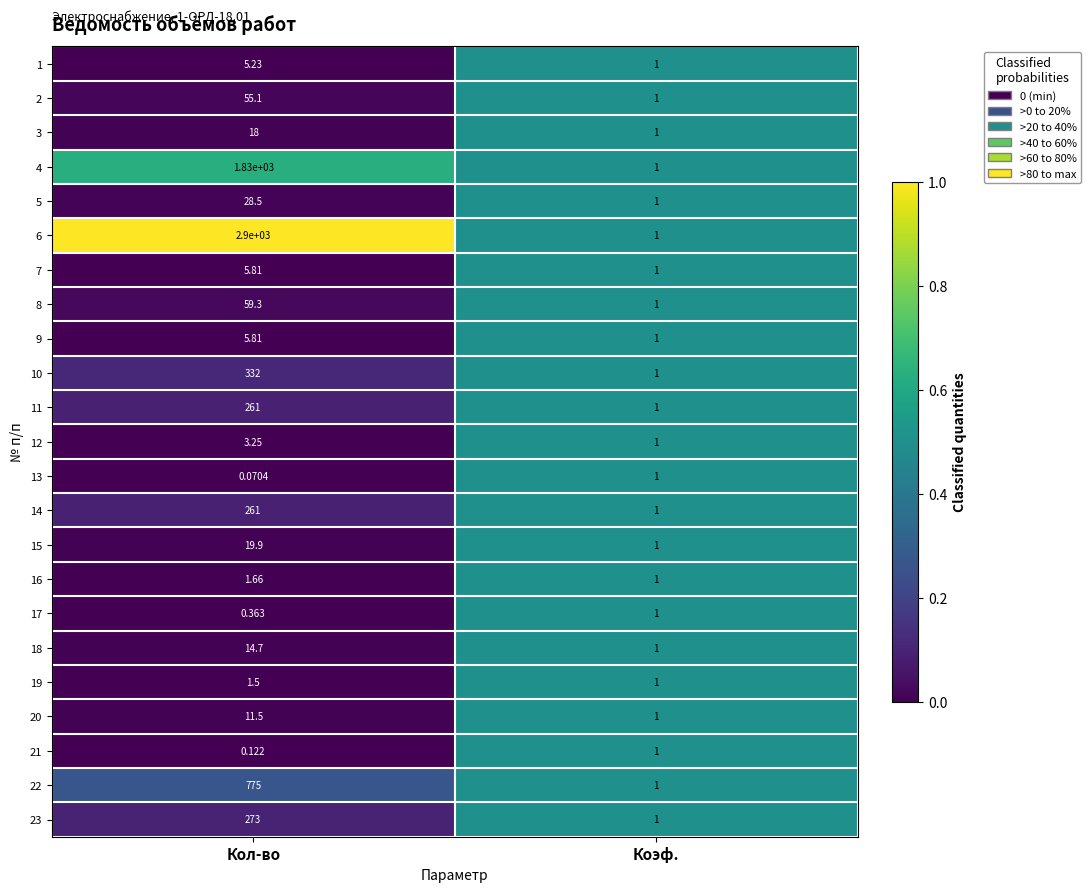

At which category is the sum across all series the highest?

Кол-во